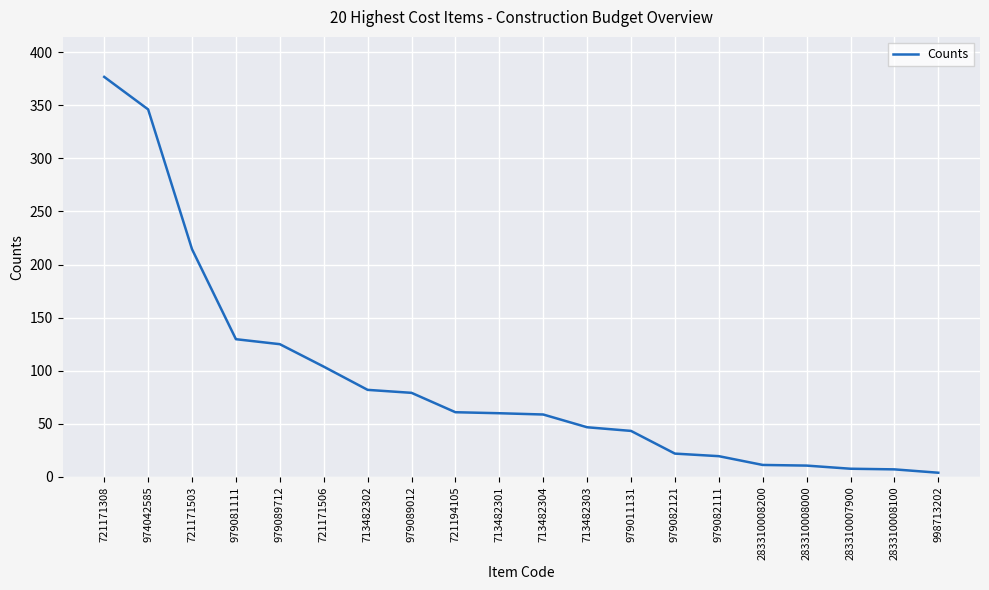

What is the minimum value shown in the chart?

4.0